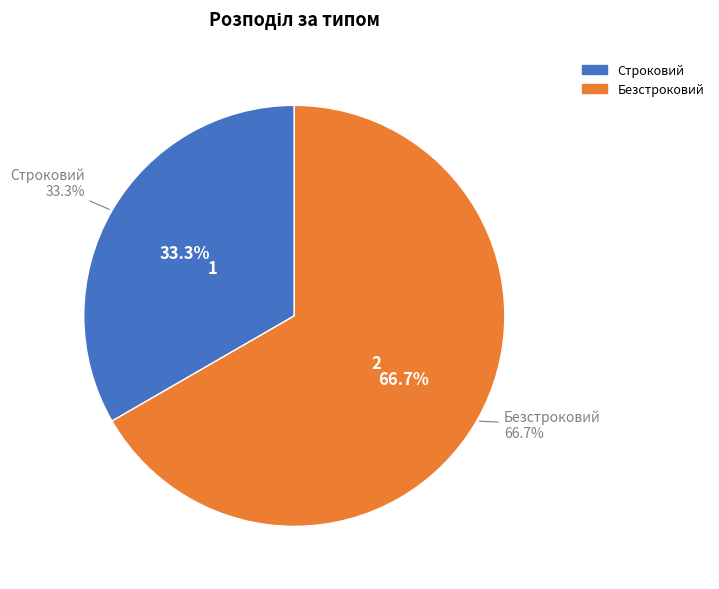

Does any single category account for the majority?

Yes